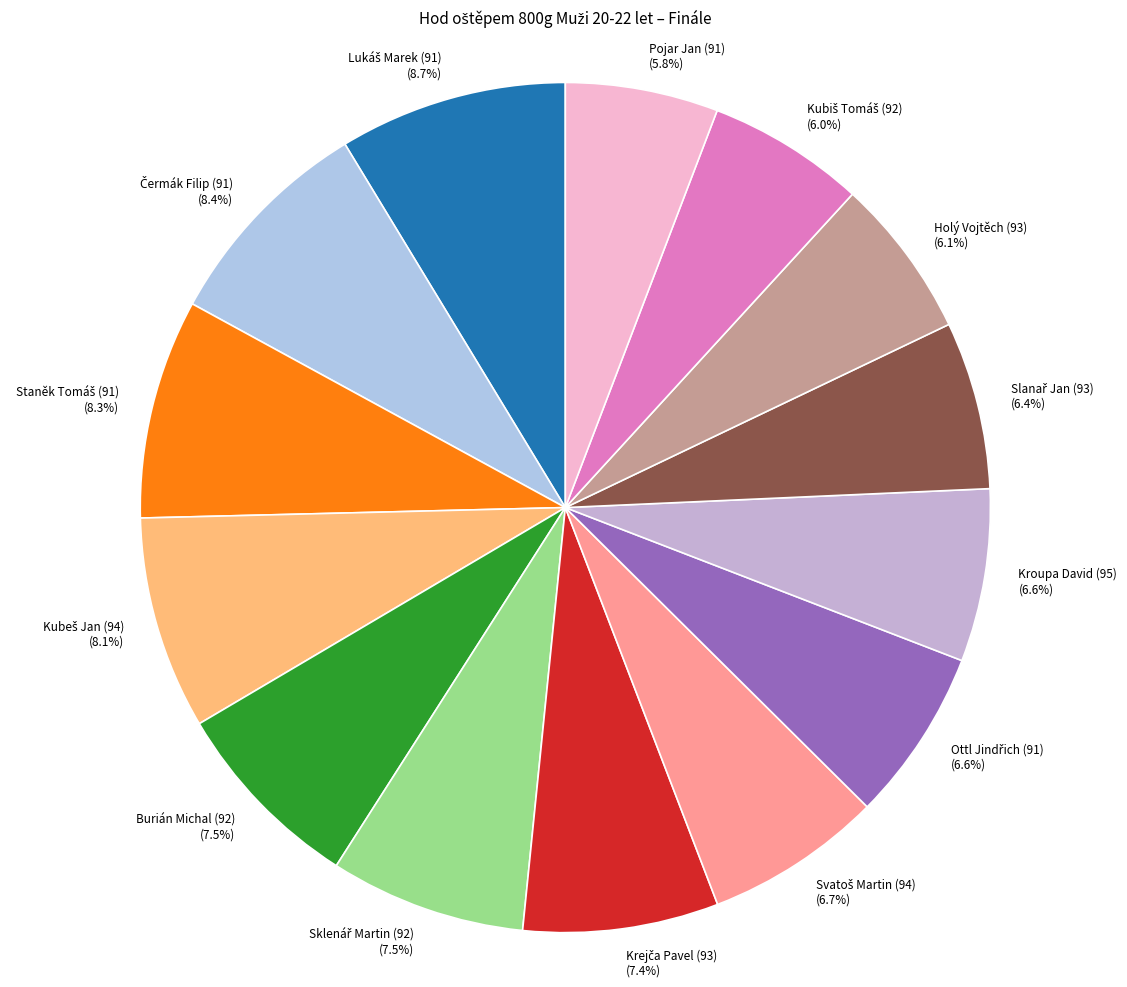

Is there any slice that represents more than half of the pie?

No